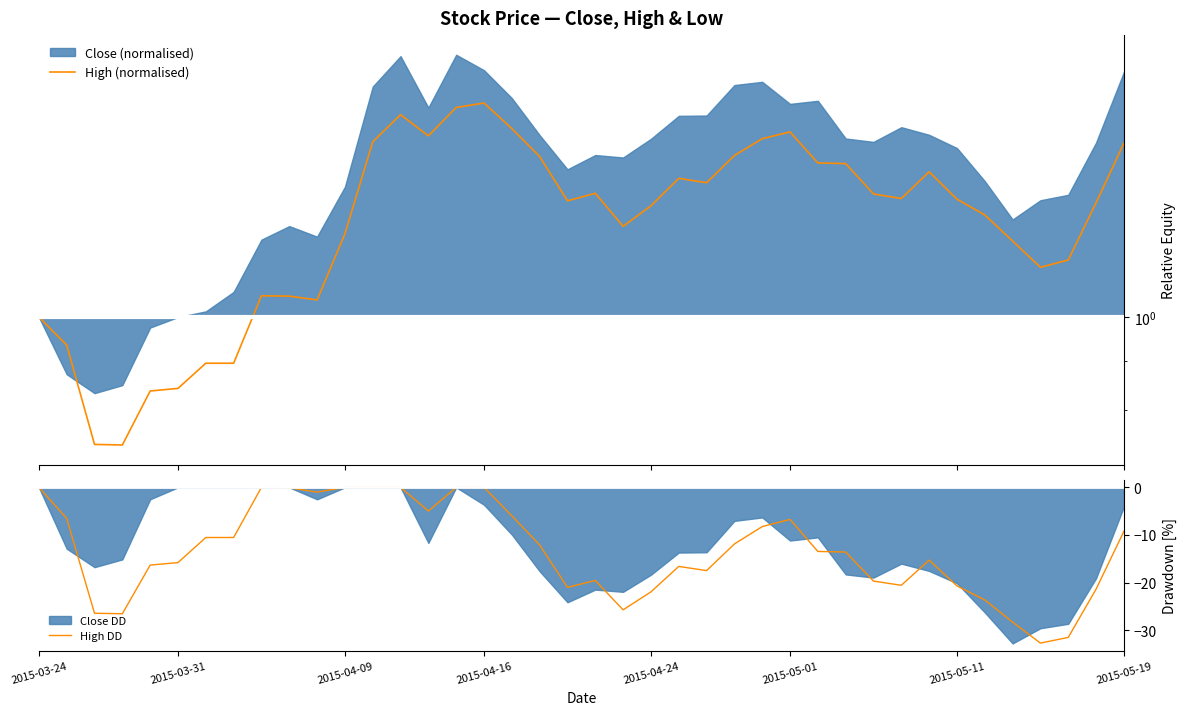

Where does the High DD series first go above -13?

2015-03-24